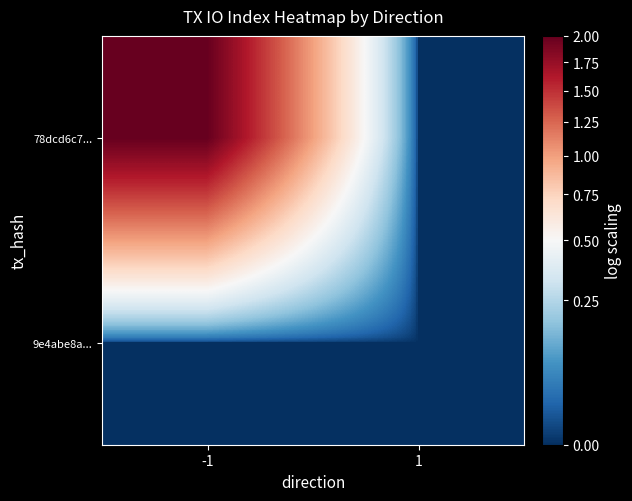

At which category is the sum across all series the highest?

-1